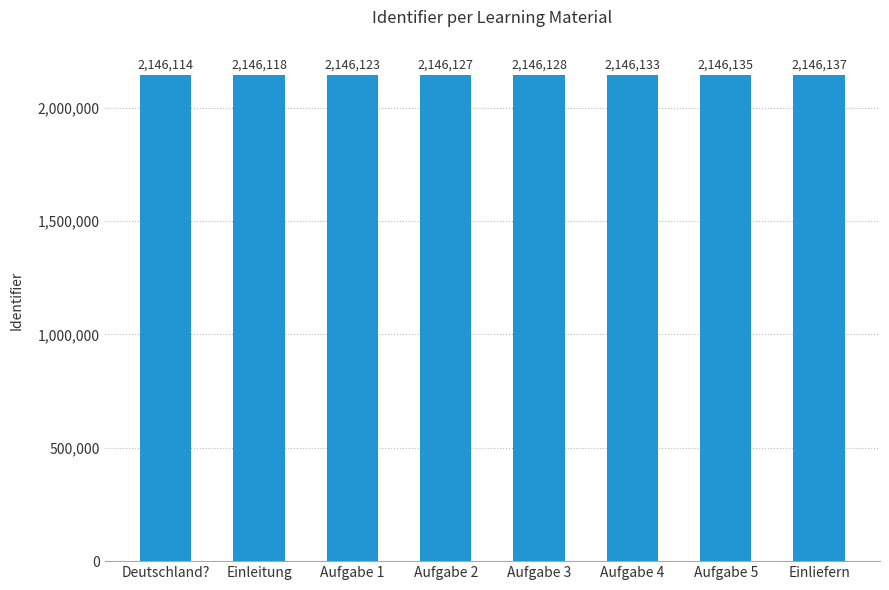

What is the average value?

2146127